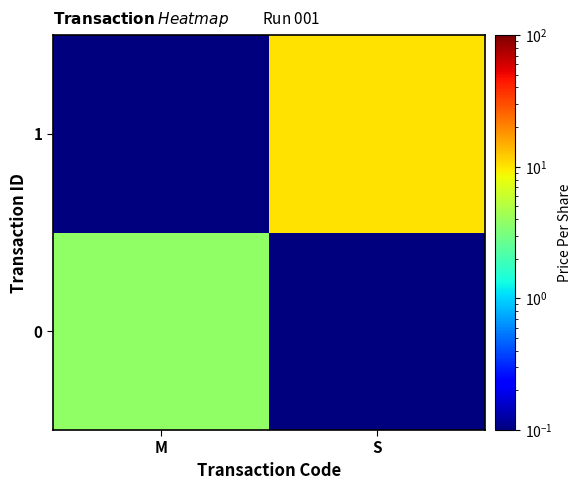

Reading right to left, transcribe all the data shown in this chart.

0: S=0.0	M=3.8
1: S=10.3	M=0.0